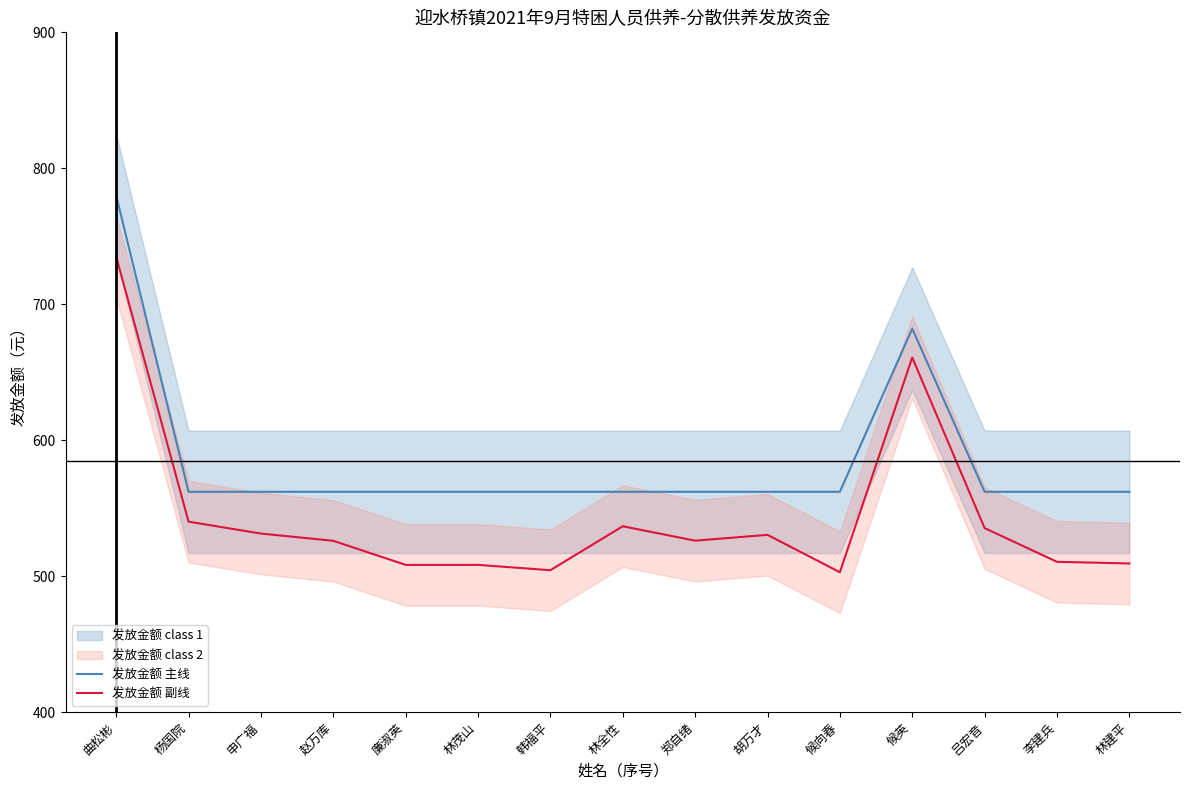

At which label does 发放金额 副线 reach its peak?

曲松彬